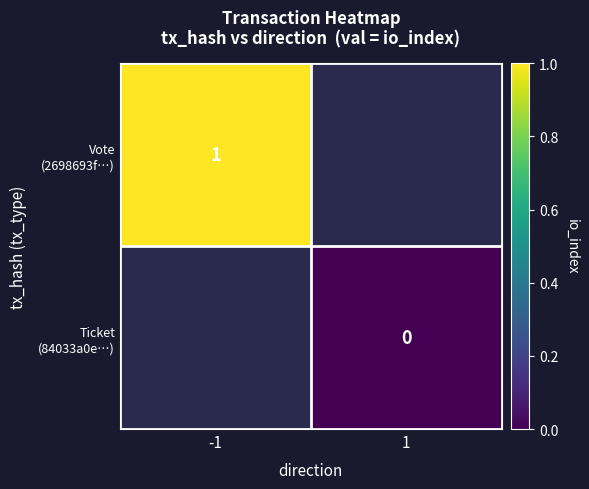

At which label is Vote (2698693f…) closest to 1?

-1